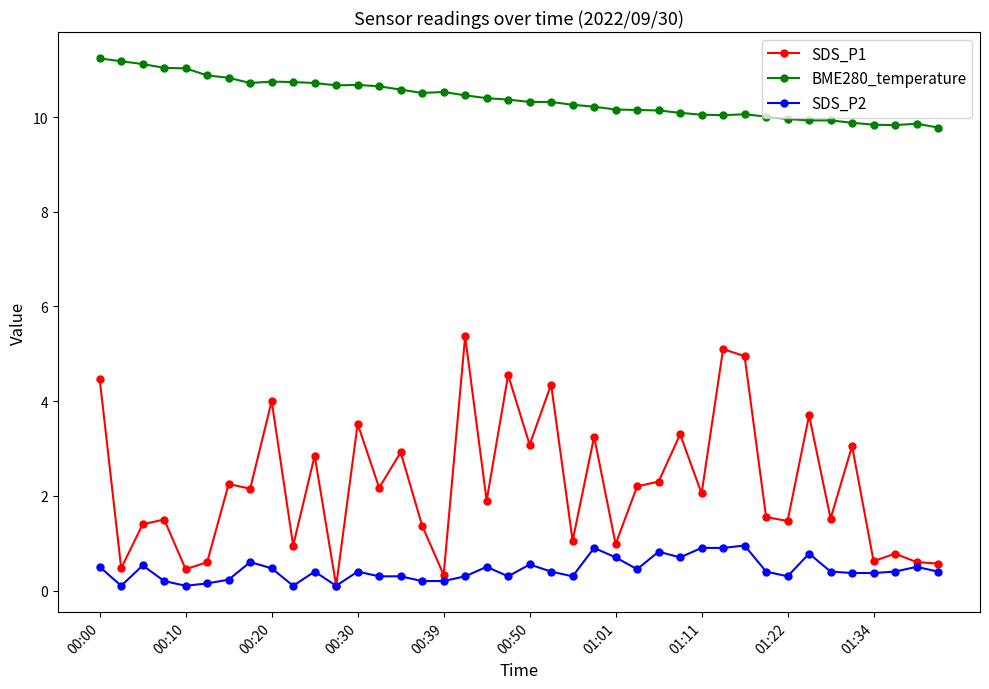

Which series has the largest range (max minus min)?

SDS_P1